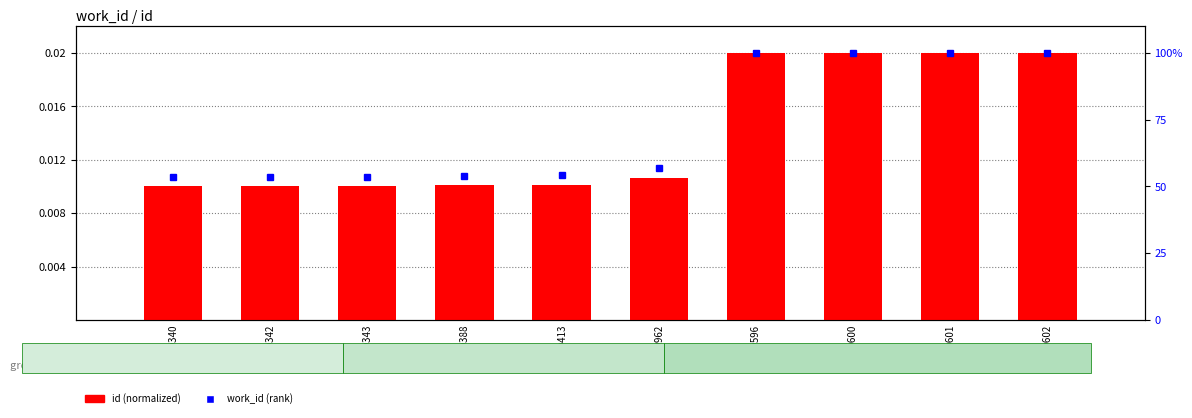

Rank the categories by value from highest to lowest.

20602, 20601, 20600, 20596, 10962, 10413, 10388, 10343, 10342, 10340